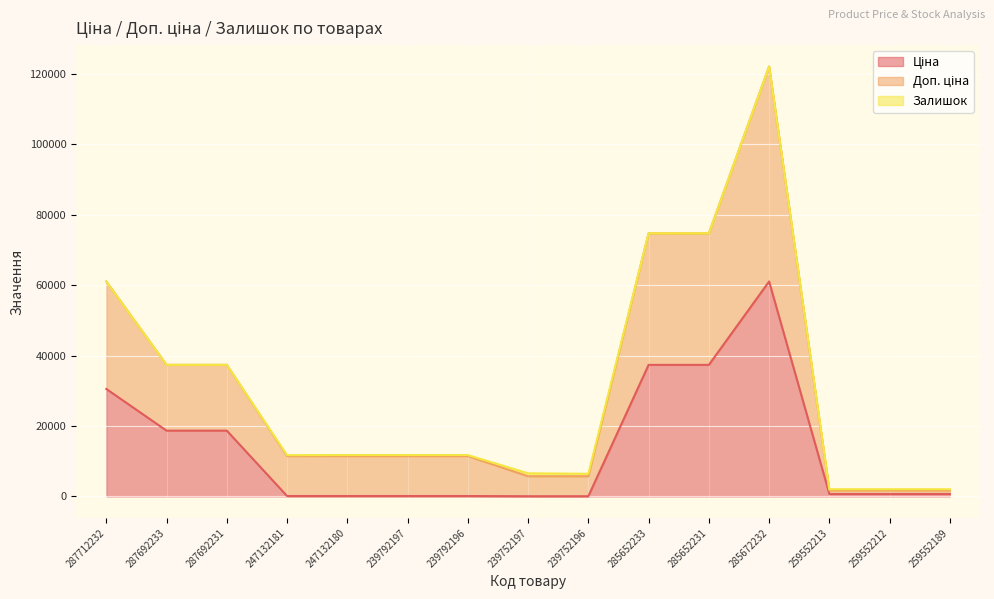

What is the average value of the Доп. ціна series?

31546.8